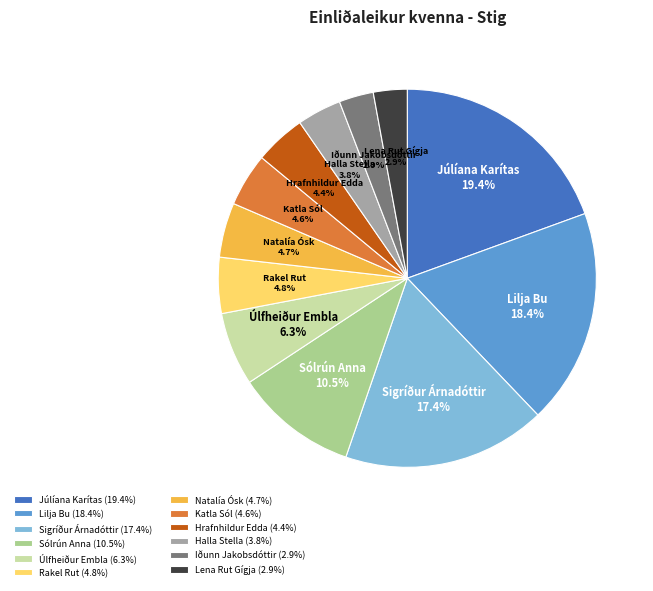

Which has a higher value, Júlíana Karítas or Hrafnhildur Edda?

Júlíana Karítas